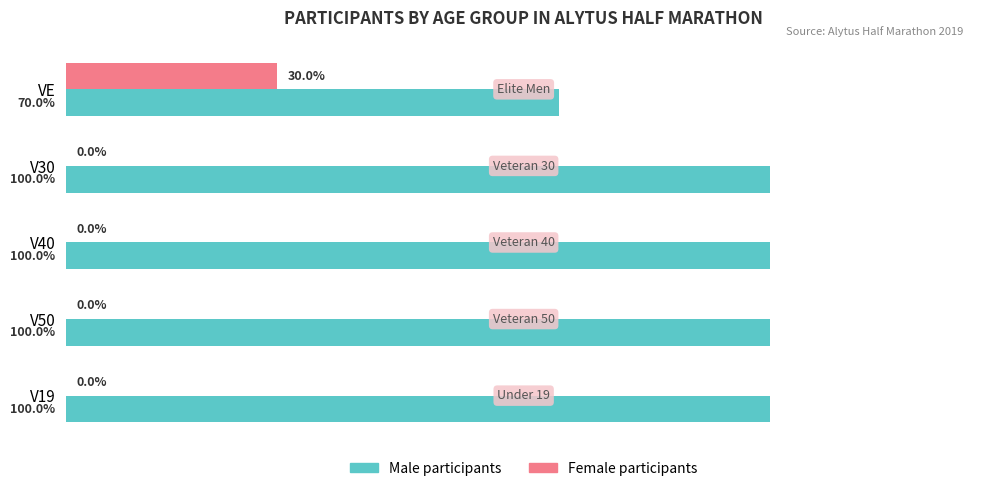

At which label is Male participants closest to 85?

VE